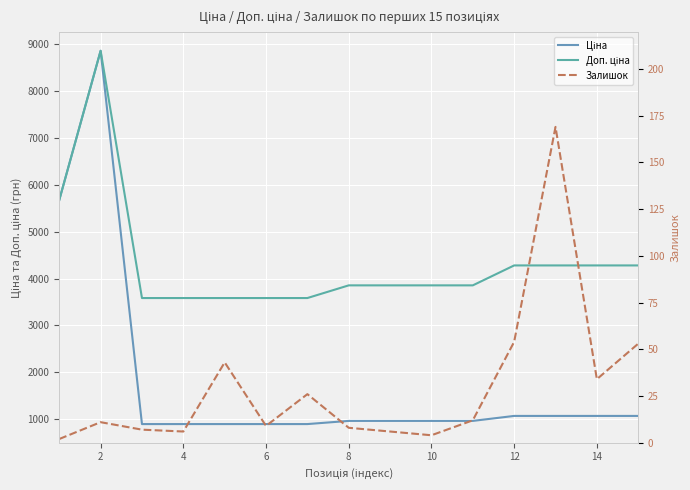

How many categories are shown in the chart?

15